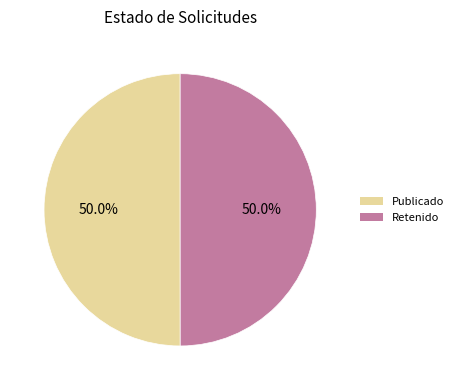

How many slices are in this pie chart?

2